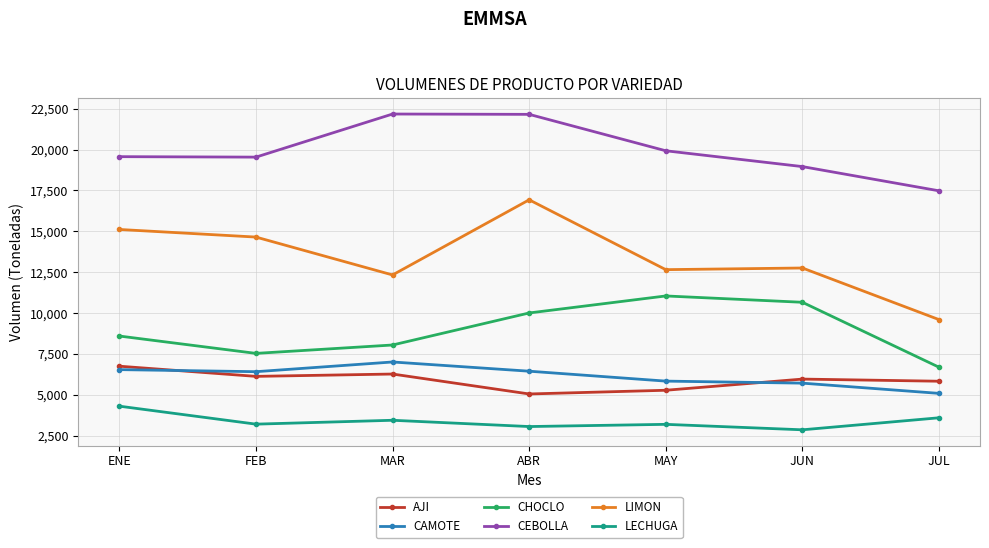

Is it true that CAMOTE equals 8284 at MAY?

False